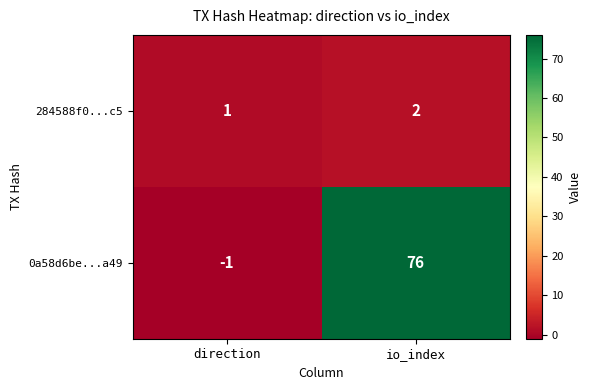

What is the sum of all 284588f0...c5 values?

3